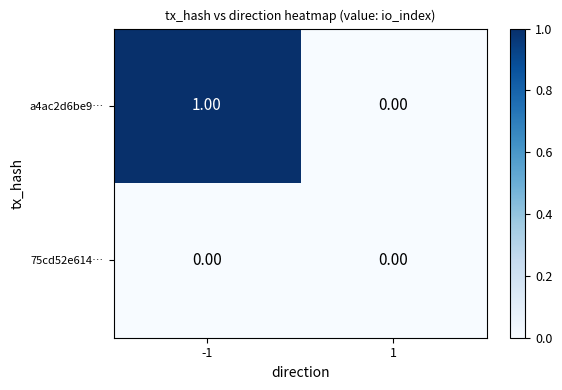

Which series has the largest range (max minus min)?

a4ac2d6be9…